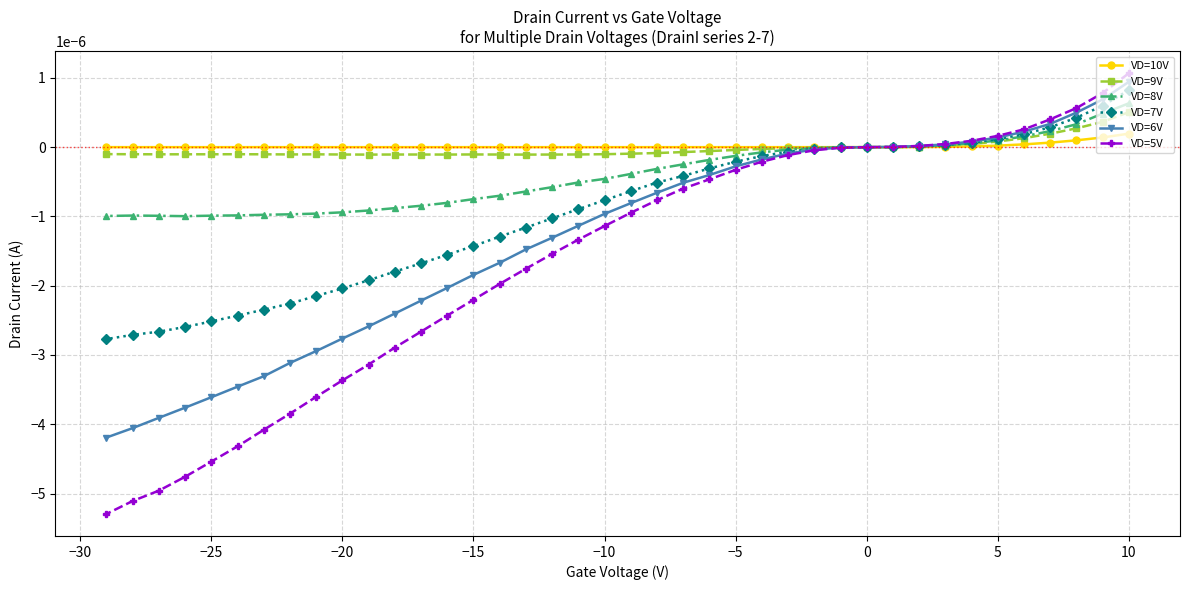

Which series has the largest range (max minus min)?

VD=5V